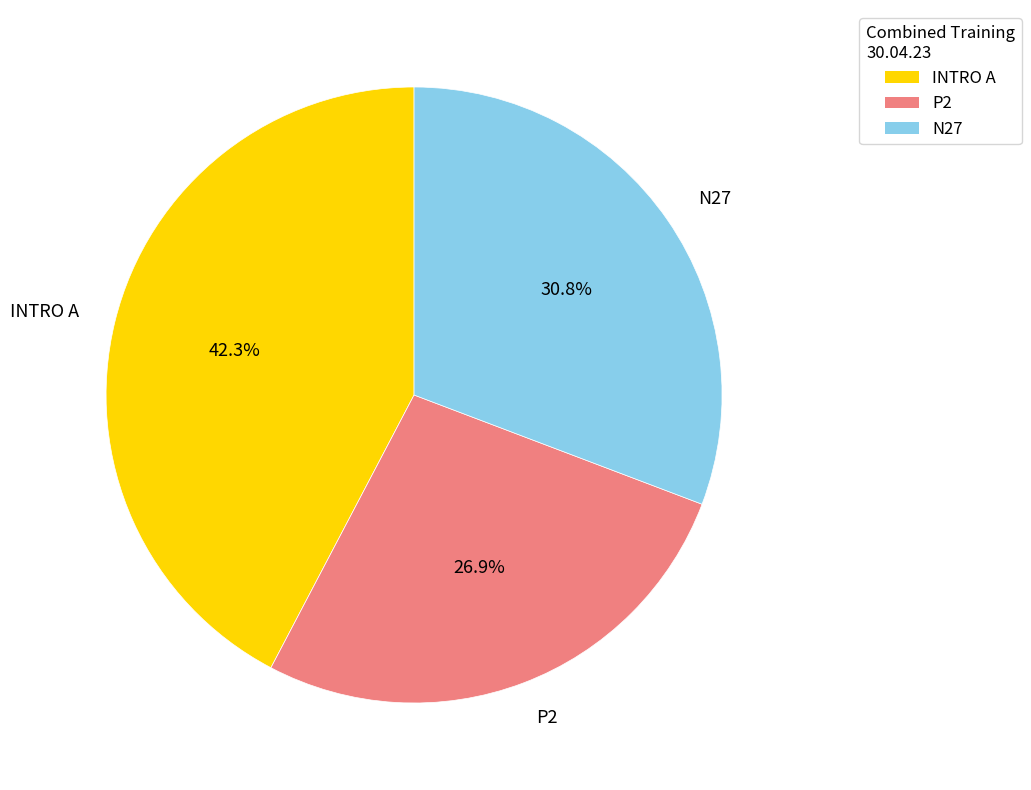

Approximately how many times larger is the value at INTRO A compared to N27?

1.4